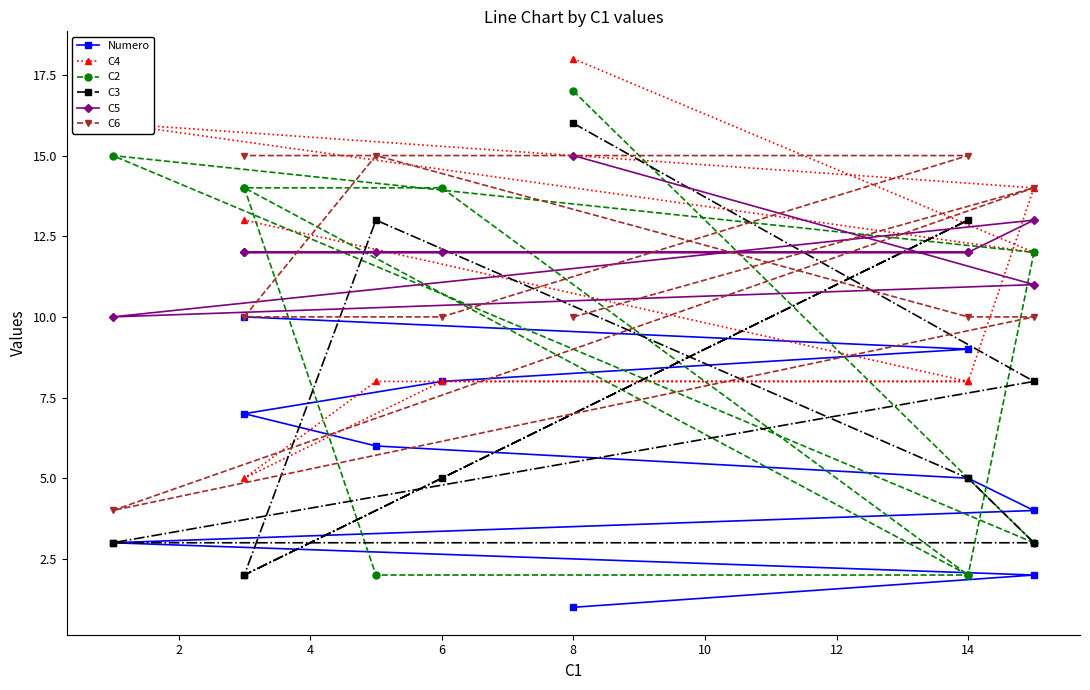

The value of C4 at 14 is 4. True or false?

False